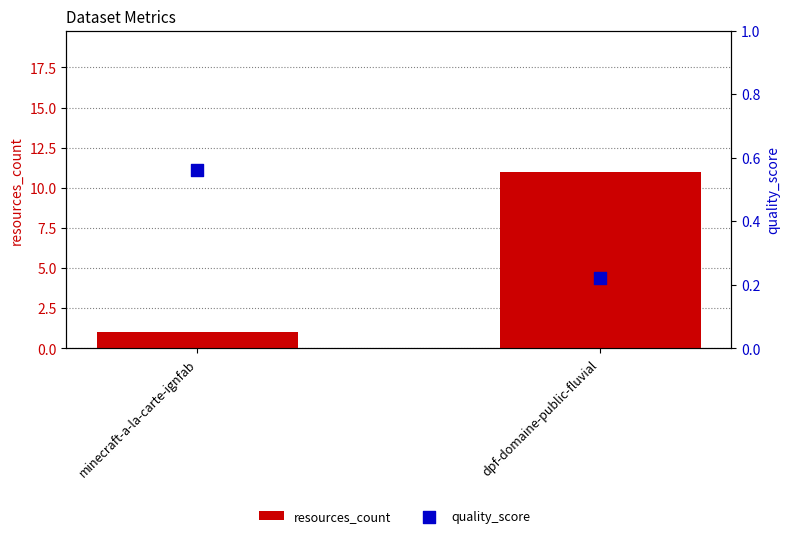

At which category is the sum across all series the highest?

dpf-domaine-public-fluvial